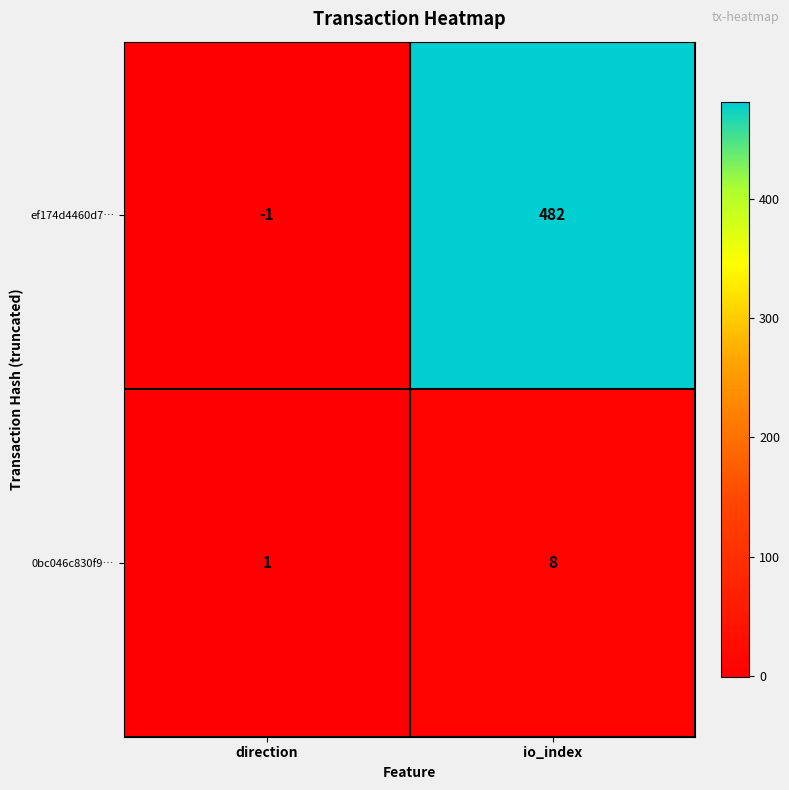

Which label corresponds to the smallest value in the chart?

direction